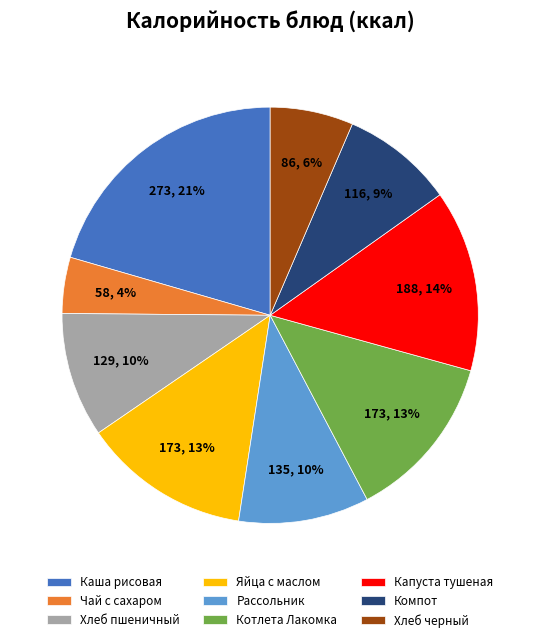

Which has a higher value, Хлеб пшеничный or Компот?

Хлеб пшеничный